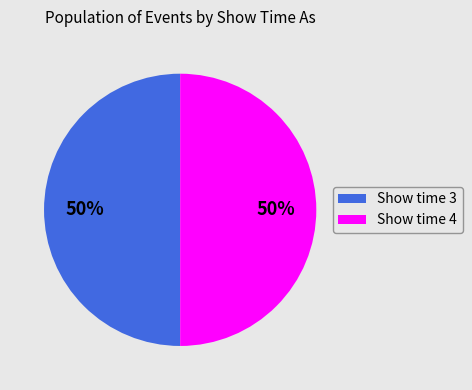

Is the sum of Show time 4 and Show time 3 greater than half?

Yes